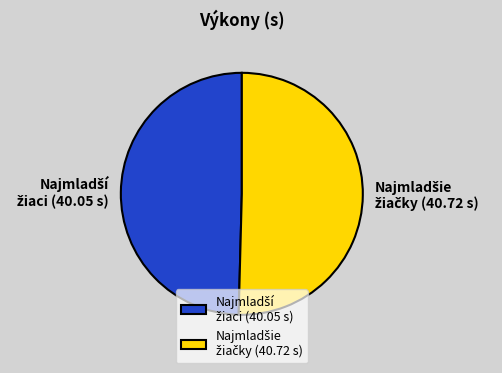

Is there a majority slice in this chart?

Yes